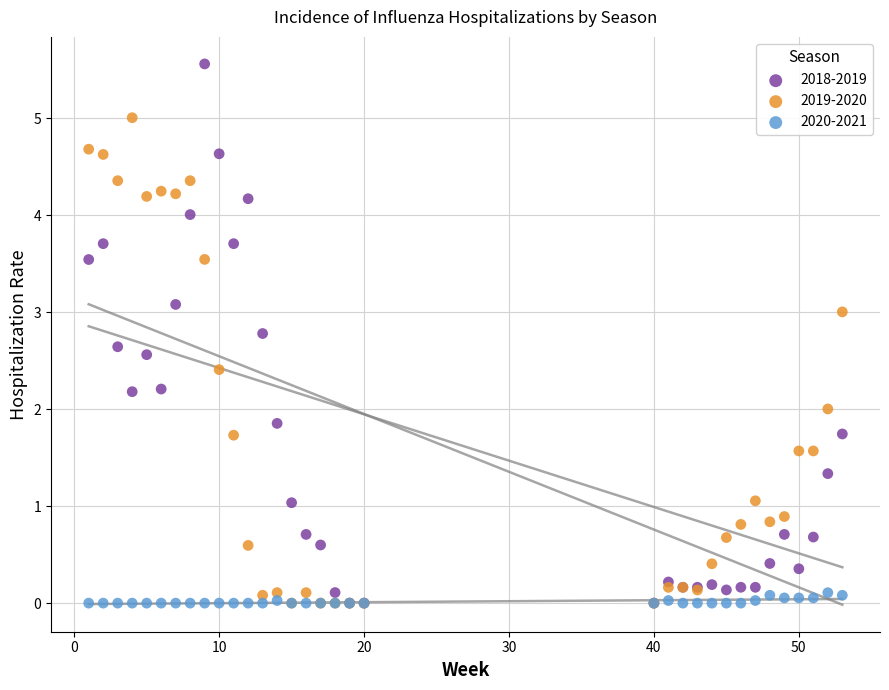

Which series has the largest Y range (max minus min)?

2018-2019